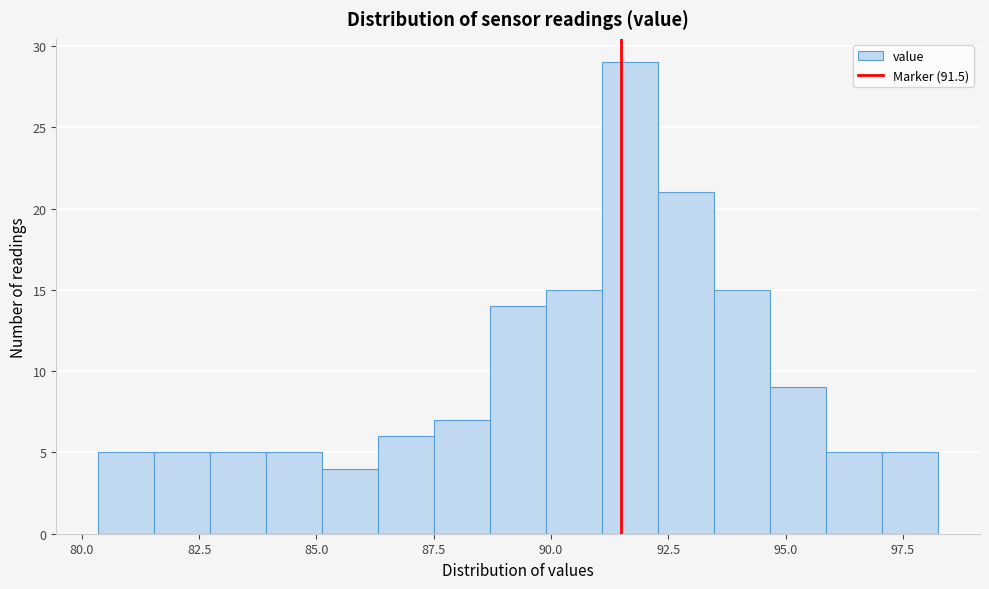

Read against the x-axis, roughly where is the centre of the tallest bar?

91.5